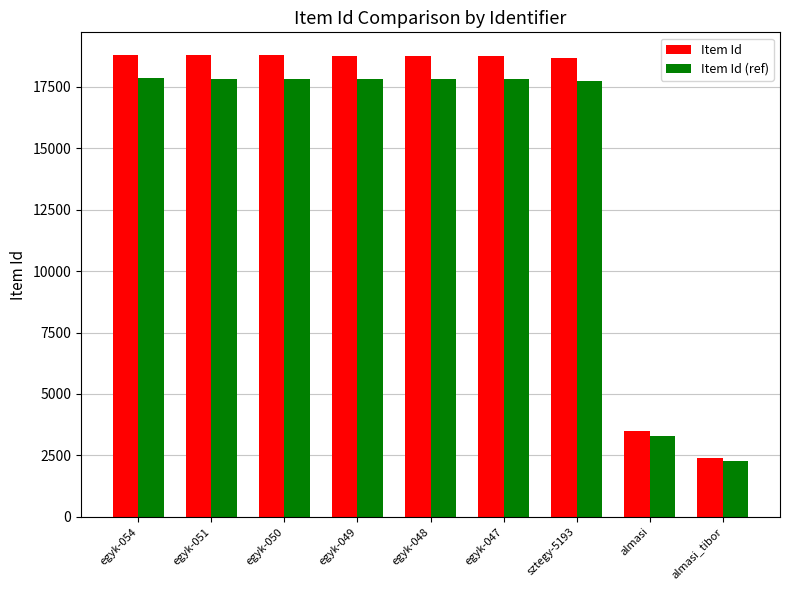

Rank the series at egyk-048 from lowest to highest value.

Item Id (ref), Item Id